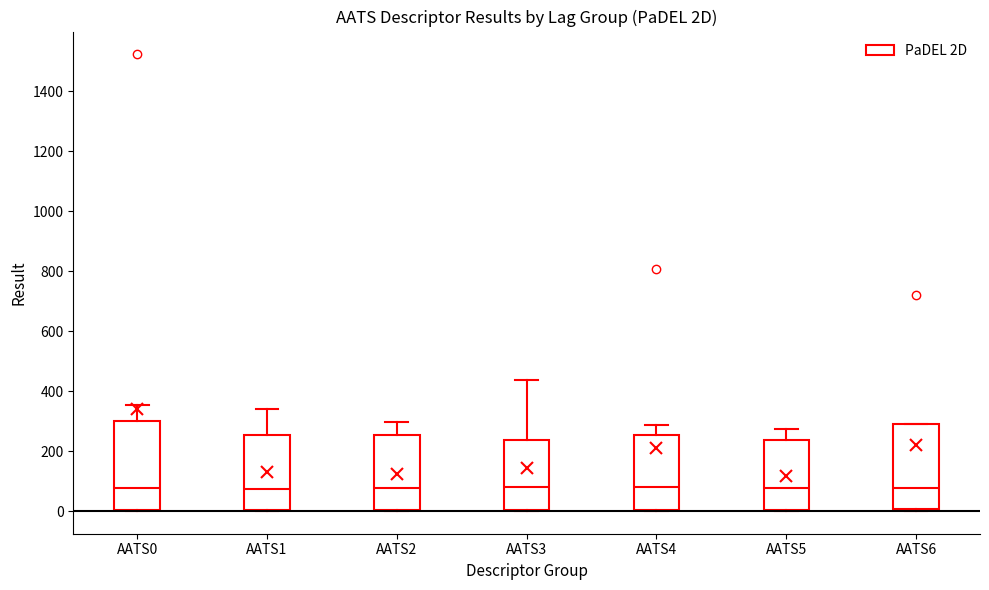

Reading left to right, read every box against the y-axis: the position of its median line, the range the box covers, and the ends of its whiskers. The values are not printed on the chart, so give them approximately, as read against the axis.

AATS0: median 80, box 0 to 300, whiskers 0 to 360
AATS1: median 80, box 0 to 260, whiskers 0 to 340
AATS2: median 80, box 0 to 260, whiskers 0 to 300
AATS3: median 80, box 0 to 240, whiskers 0 to 440
AATS4: median 80, box 0 to 260, whiskers 0 to 280
AATS5: median 80, box 0 to 240, whiskers 0 to 280
AATS6: median 80, box 0 to 300, whiskers 0 to 300